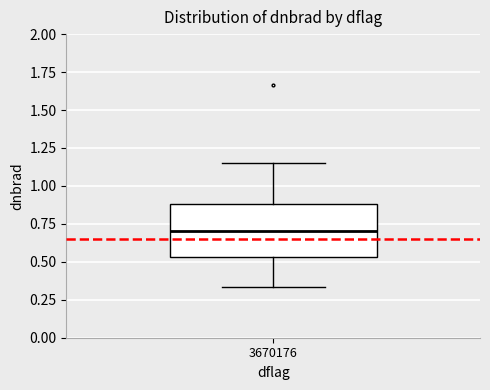

Where does the upper whisker of the box at x = 3670176 end on the y-axis? The values are not printed on the chart, so give them approximately, as read against the axis.

1.15